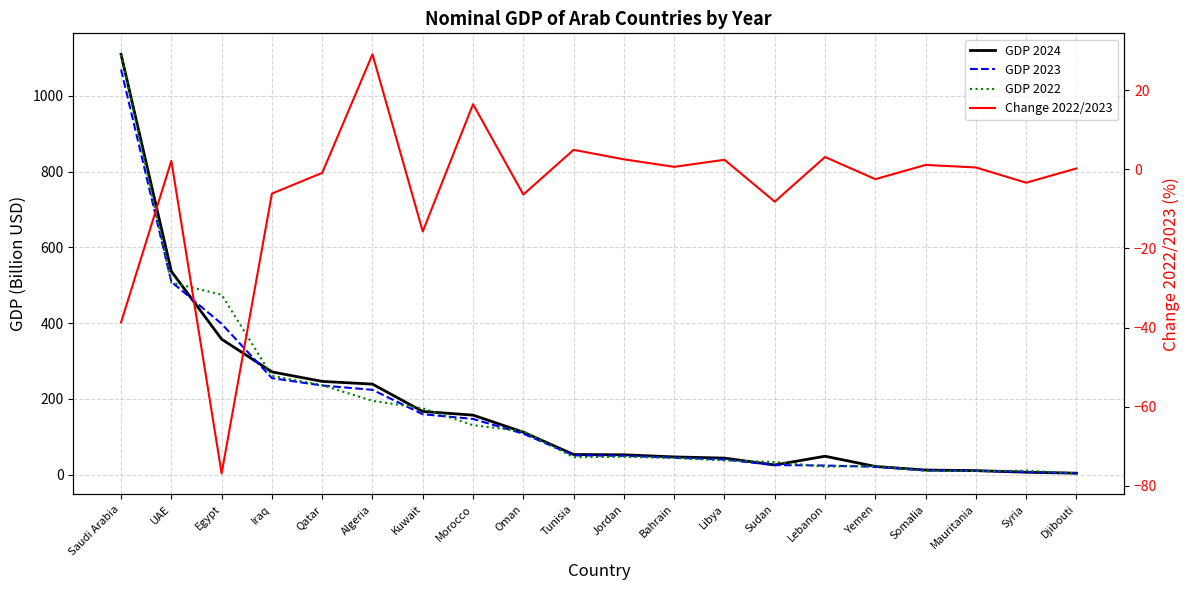

Which label corresponds to the smallest value in the chart?

Egypt